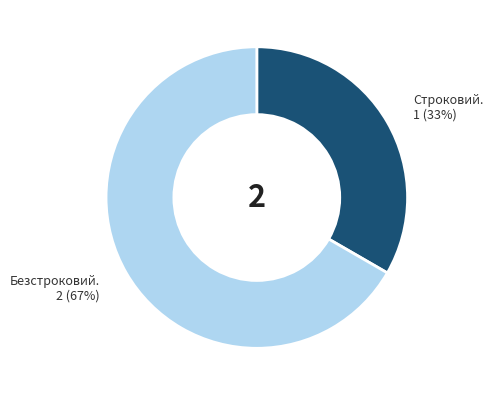

Count the number of slices in the pie.

2